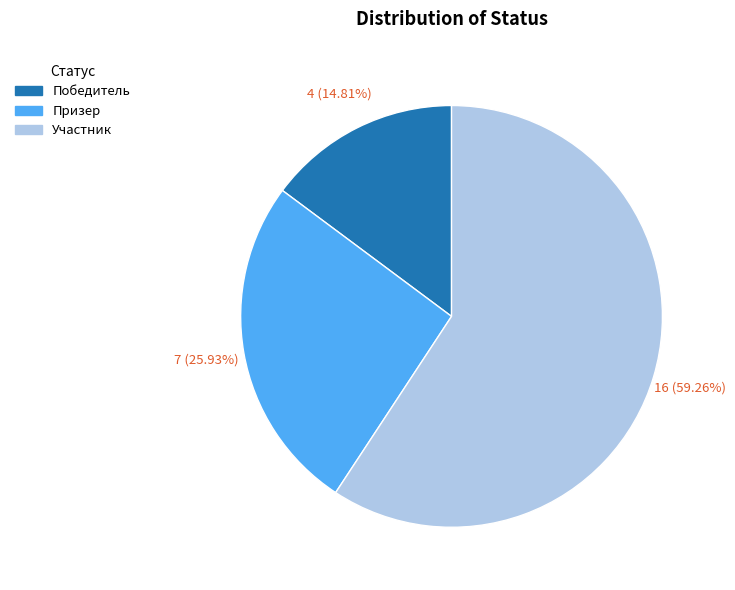

Which category has the smallest portion of the pie?

Победитель